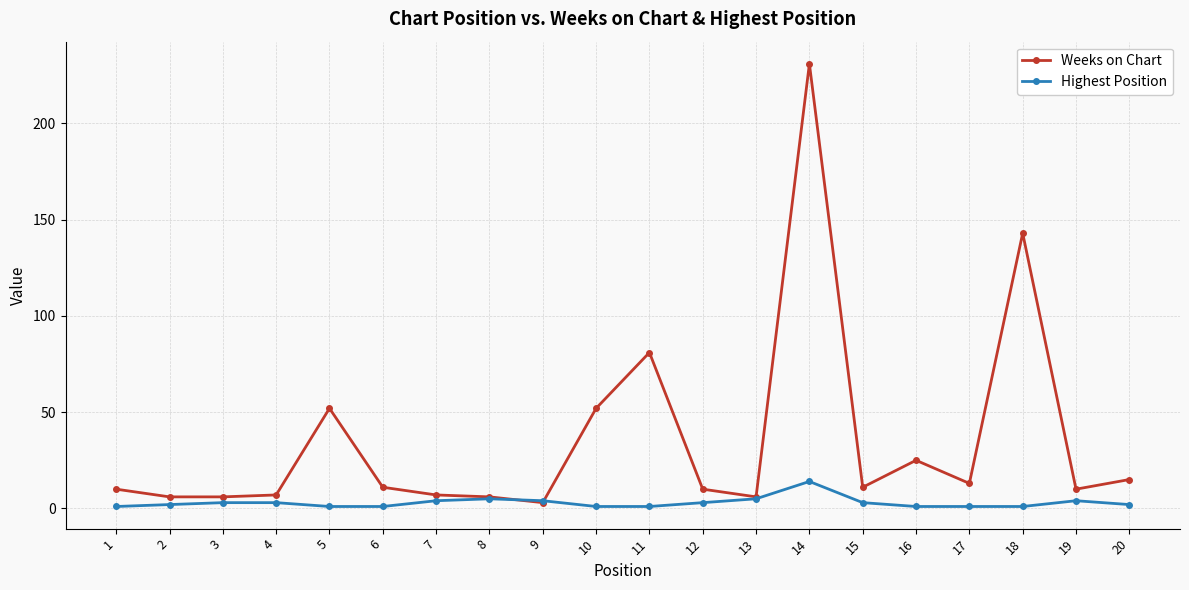

True or false: Weeks on Chart has a value of 143 at 18.

True